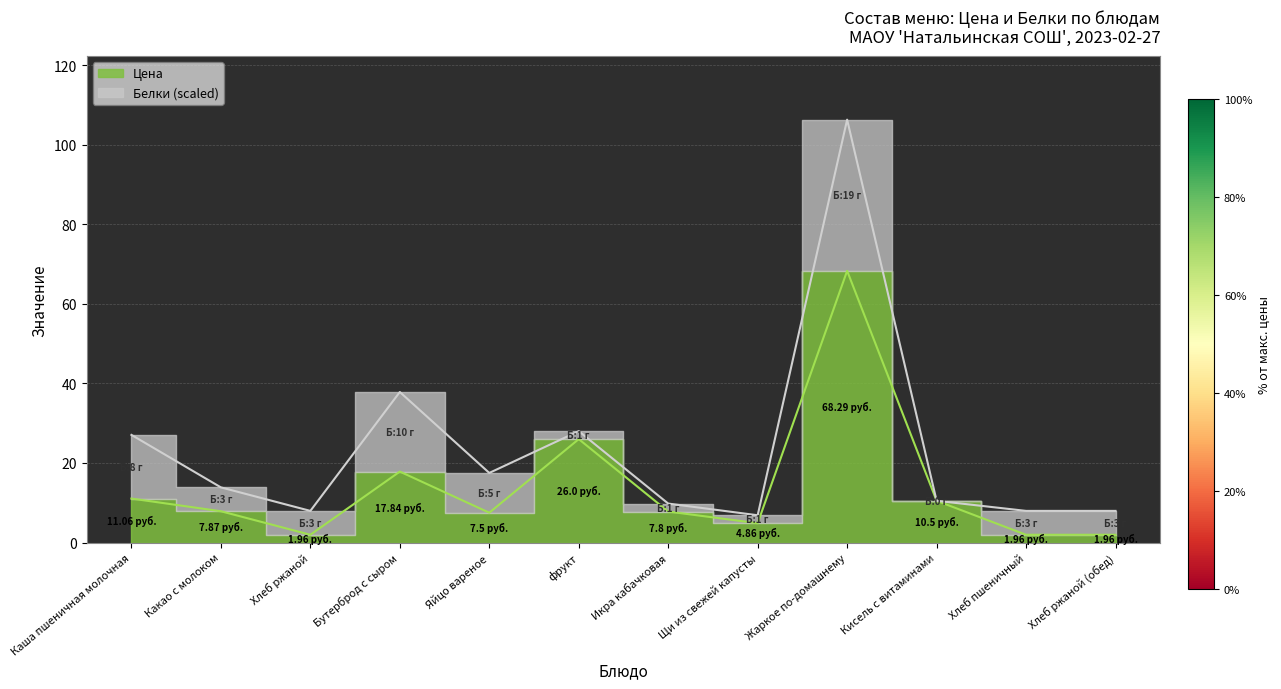

How many points are lower than both their immediate neighbors (excluding endpoints)?

3